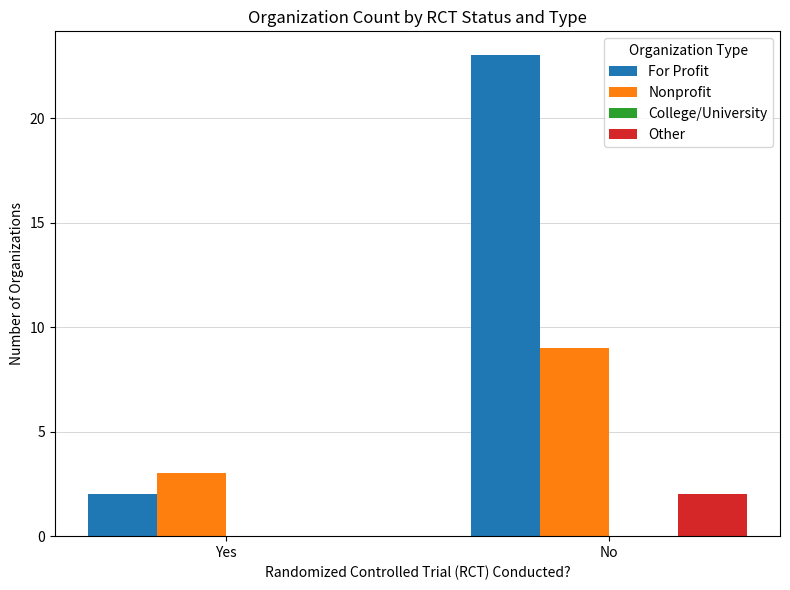

Read the Nonprofit value at No.

9